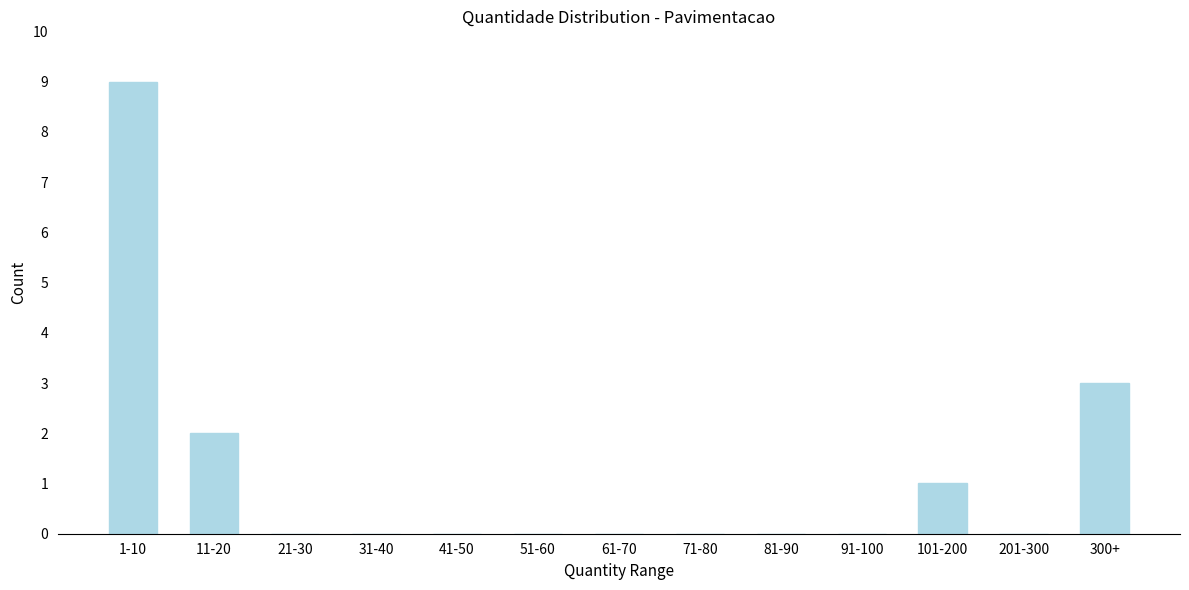

Reading left to right, list all the values displayed in this chart.

1-10=9	11-20=2	21-30=0	31-40=0	41-50=0	51-60=0	61-70=0	71-80=0	81-90=0	91-100=0	101-200=1	201-300=0	300+=3